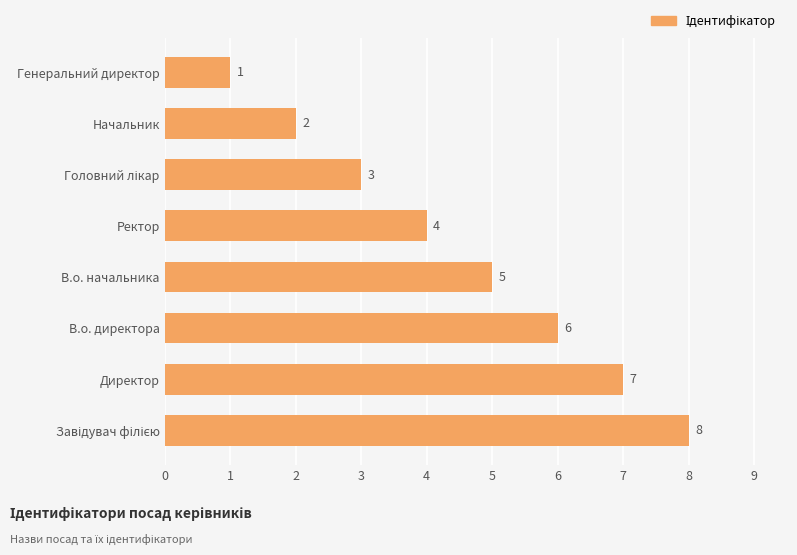

What is the maximum value shown in the chart?

8